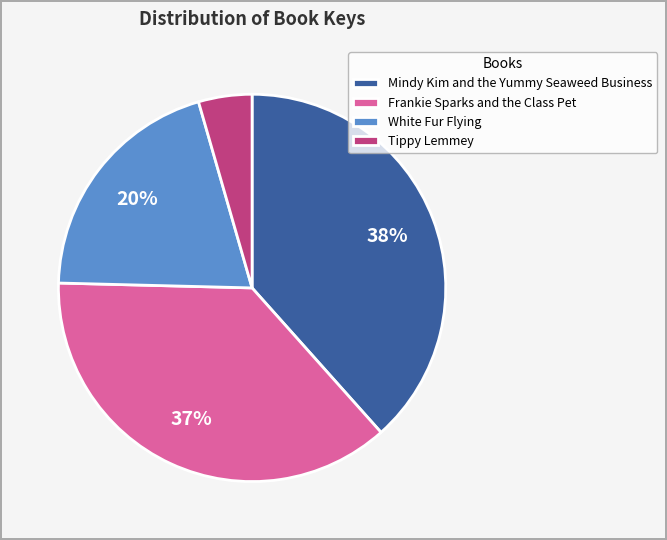

True or false: Frankie Sparks and the Class Pet accounts for 37% of the total.

True